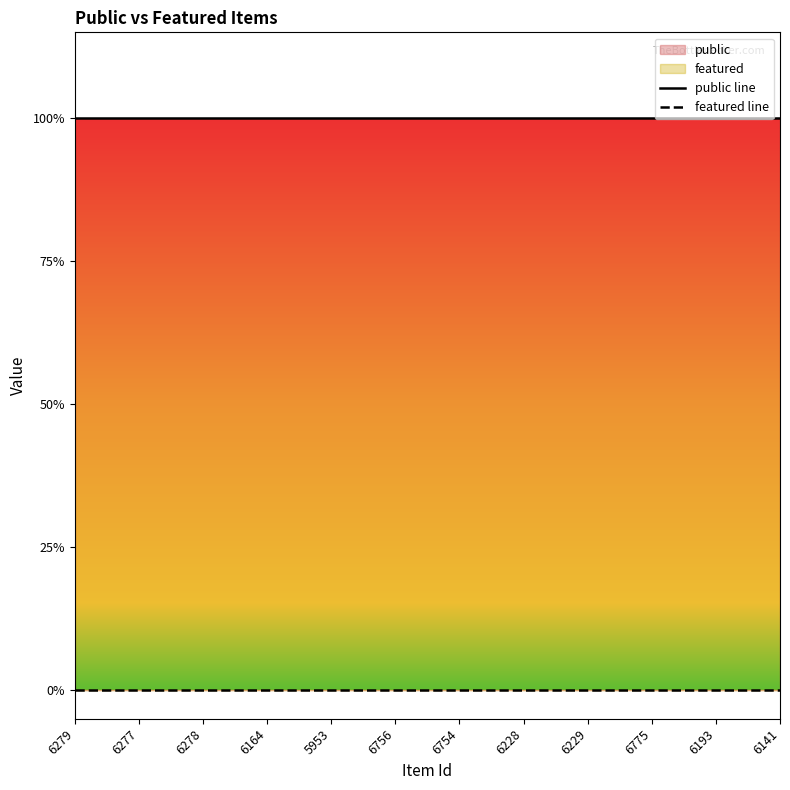

Which series changed the most between 6278 and 5953?

public line